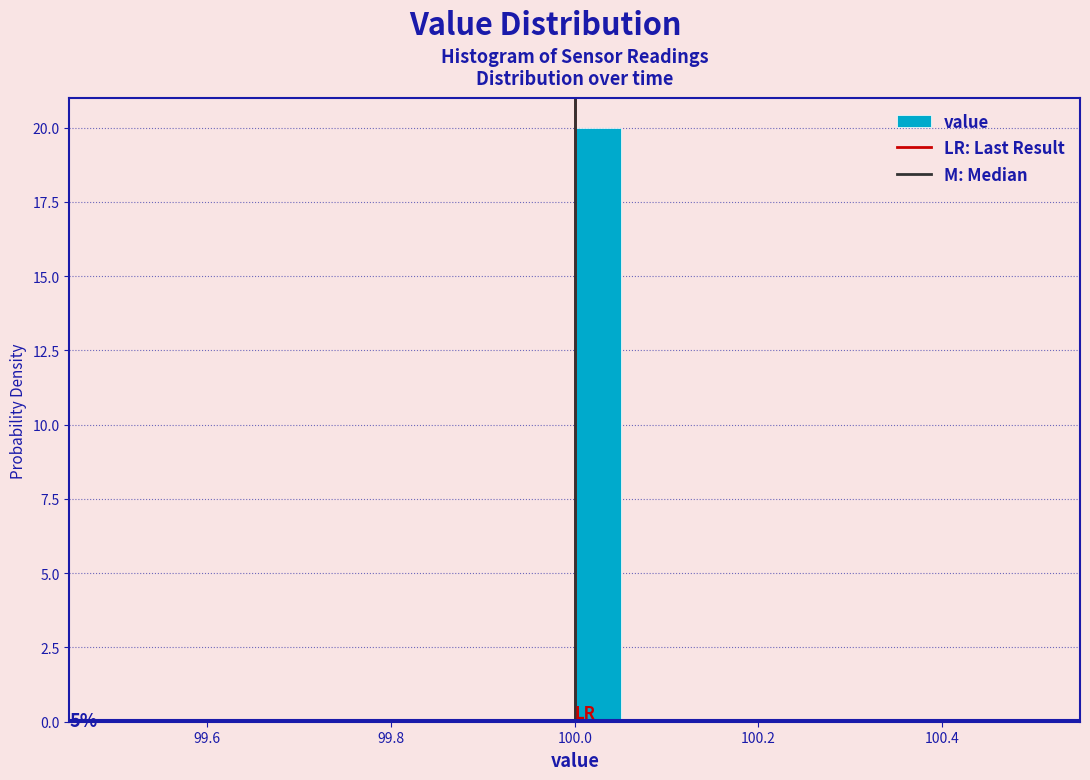

Read against the x-axis, roughly where is the centre of the tallest bar?

100.02